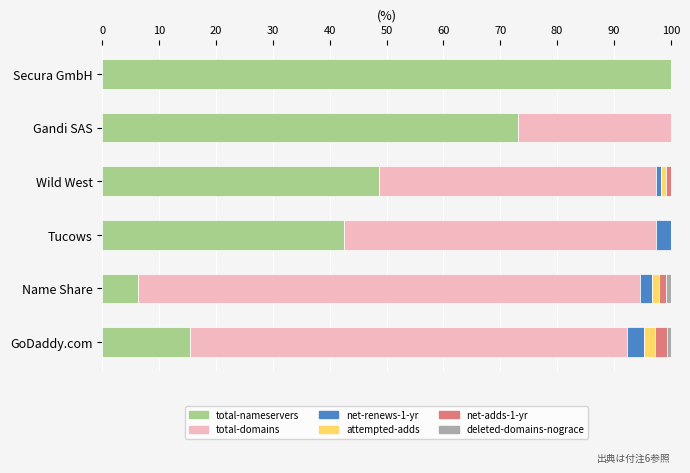

What is the total value across all series at Gandi SAS?

100.0